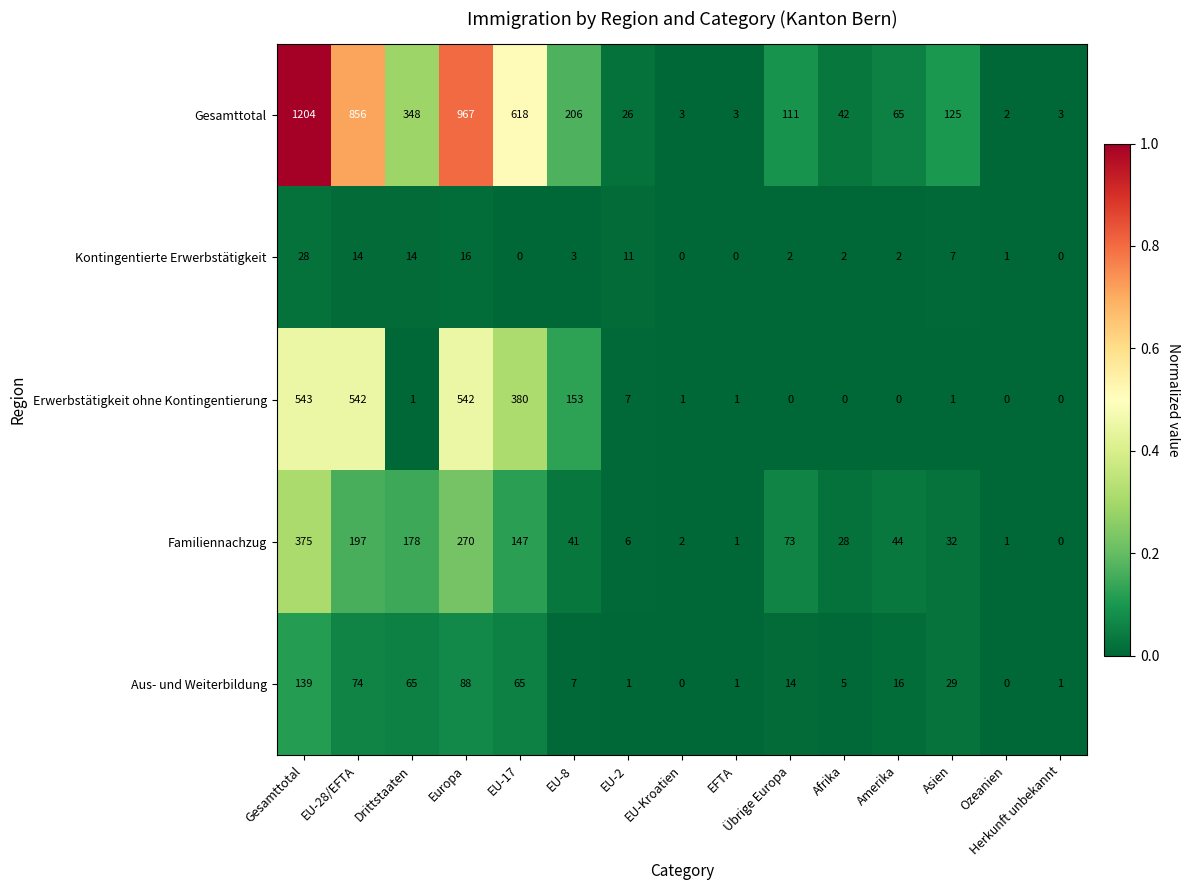

List the series in order of their peak value, lowest first.

Kontingentierte Erwerbstätigkeit, Aus- und Weiterbildung, Familiennachzug, Erwerbstätigkeit ohne Kontingentierung, Gesamttotal